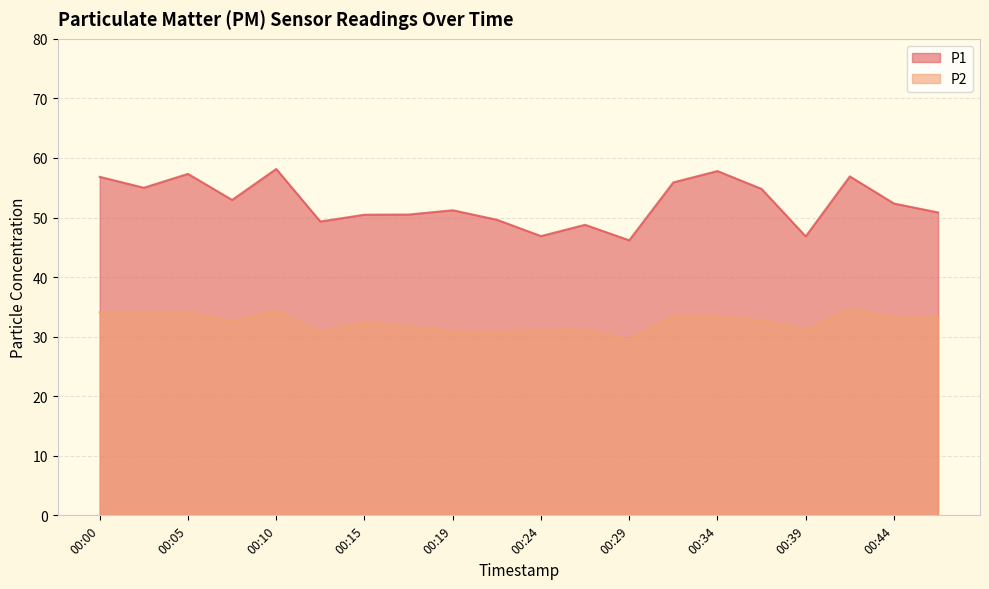

In P1, how many points are higher than both neighbors (excluding endpoints)?

6